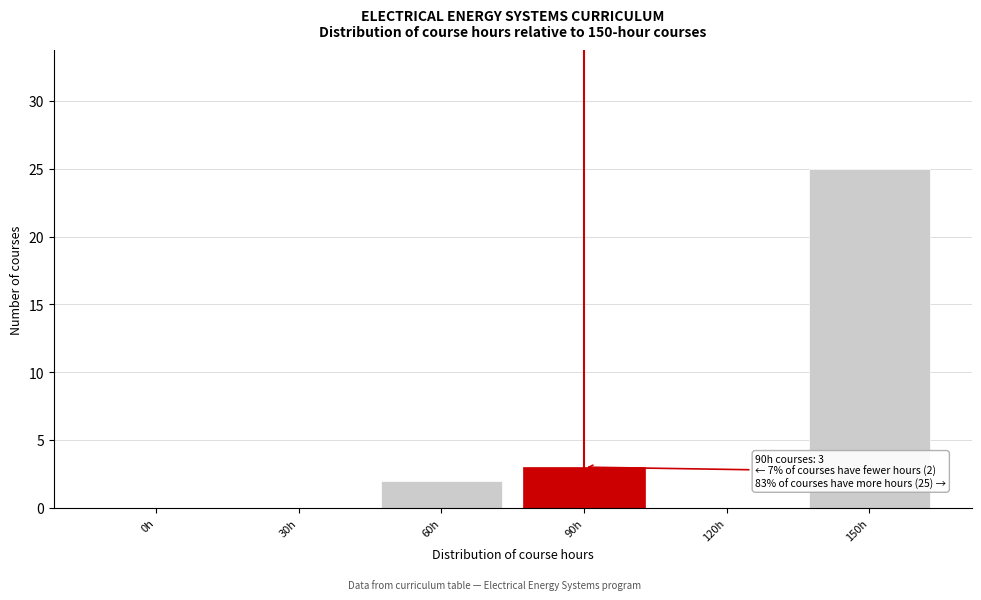

Reading left to right, transcribe all the data shown in this chart.

0h=0	30h=0	60h=2	90h=3	120h=0	150h=25